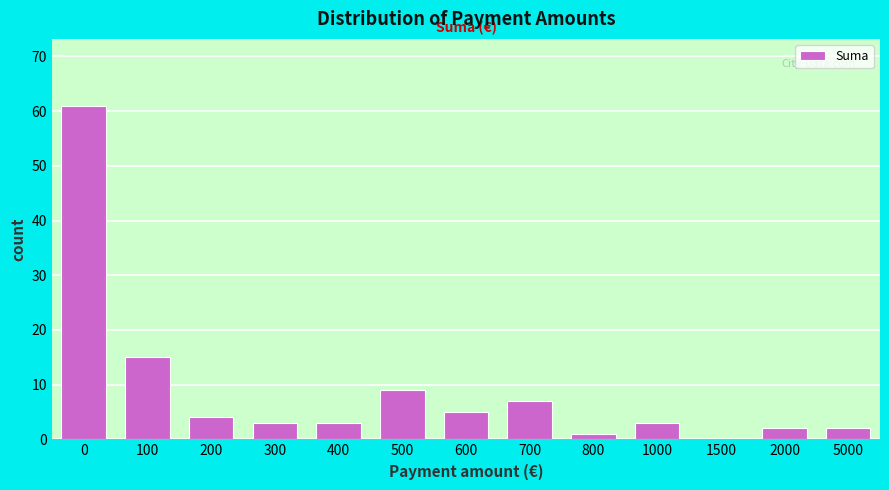

Reading right to left, list all the values displayed in this chart.

5000=2	2000=2	1500=0	1000=3	800=1	700=7	600=5	500=9	400=3	300=3	200=4	100=15	0=61